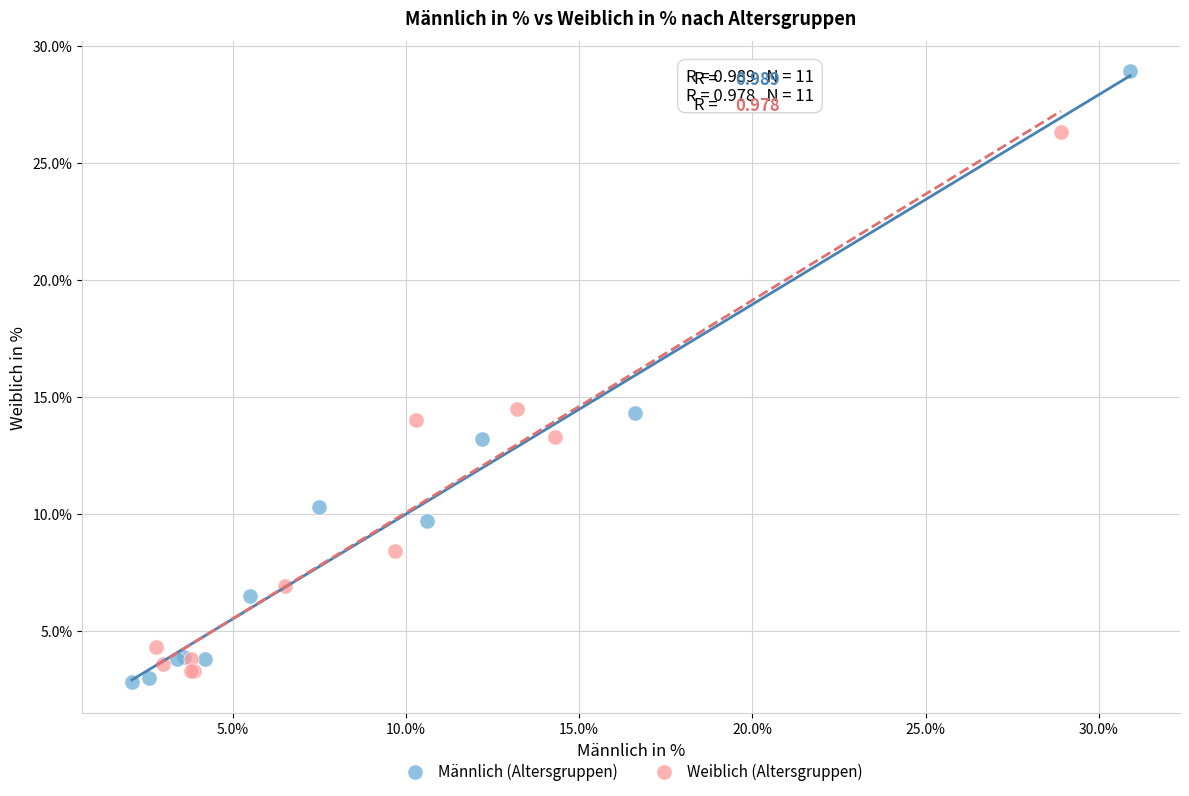

Which series has the largest Y range (max minus min)?

Männlich (Altersgruppen)